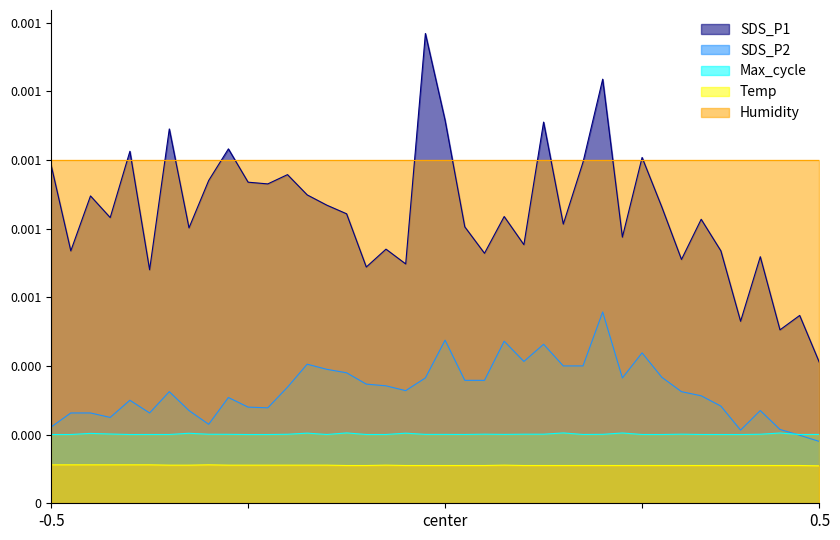

Does the chart have visible grid lines?

No